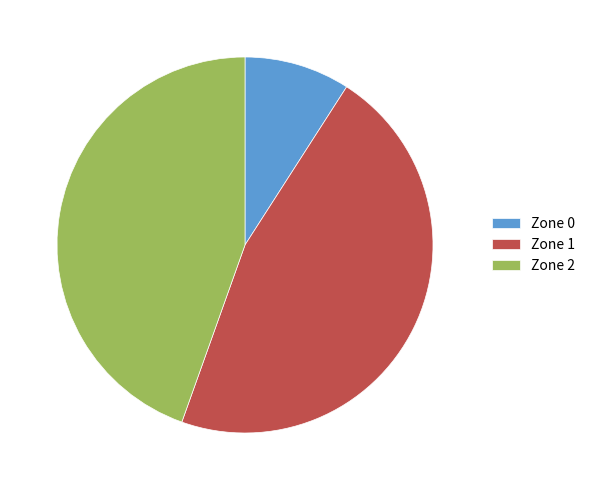

Is there any slice that represents more than half of the pie?

No